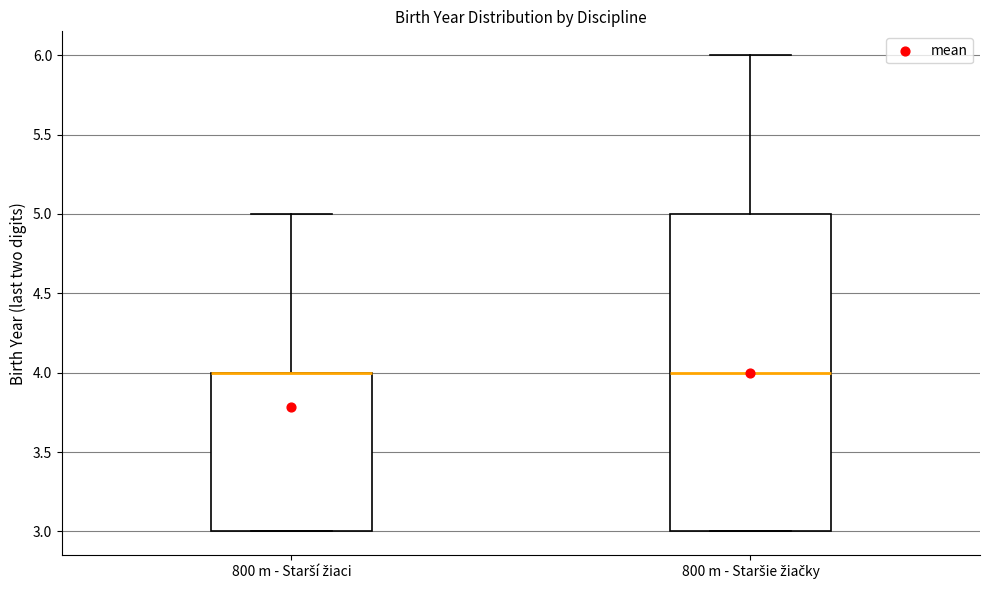

Where does the median line of the box for 800 m - Staršie žiačky sit on the y-axis? The values are not printed on the chart, so give them approximately, as read against the axis.

4